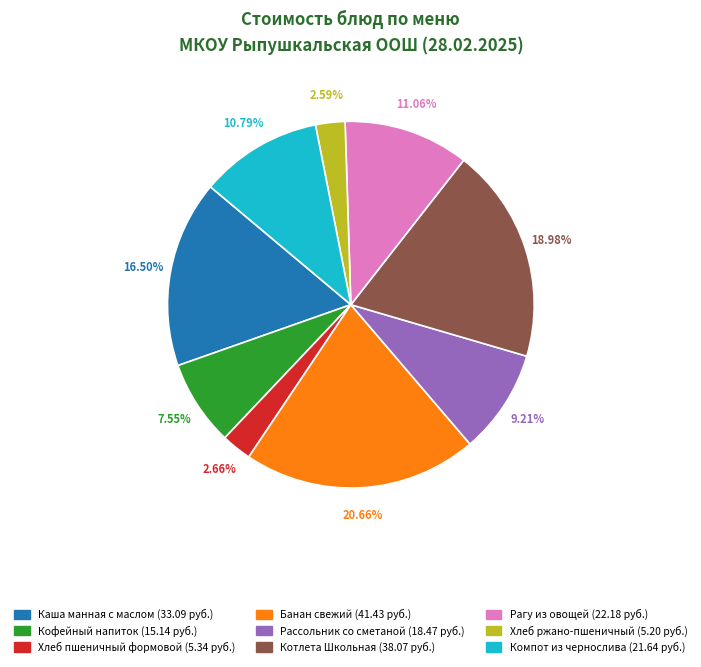

Do Банан свежий and Хлеб ржано-пшеничный together represent more than half of the pie?

No